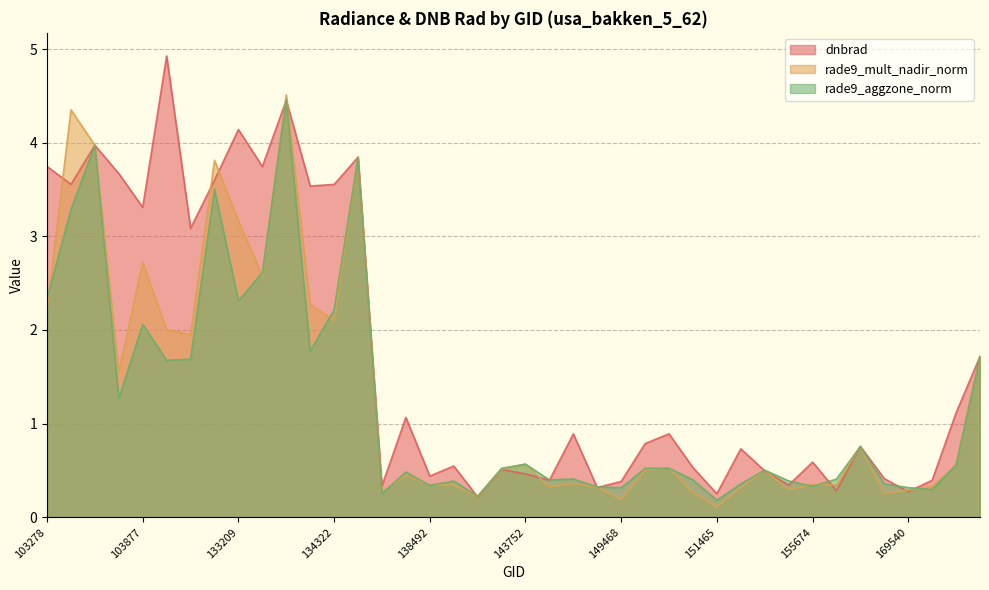

What is the average value of the dnbrad series?

1.7